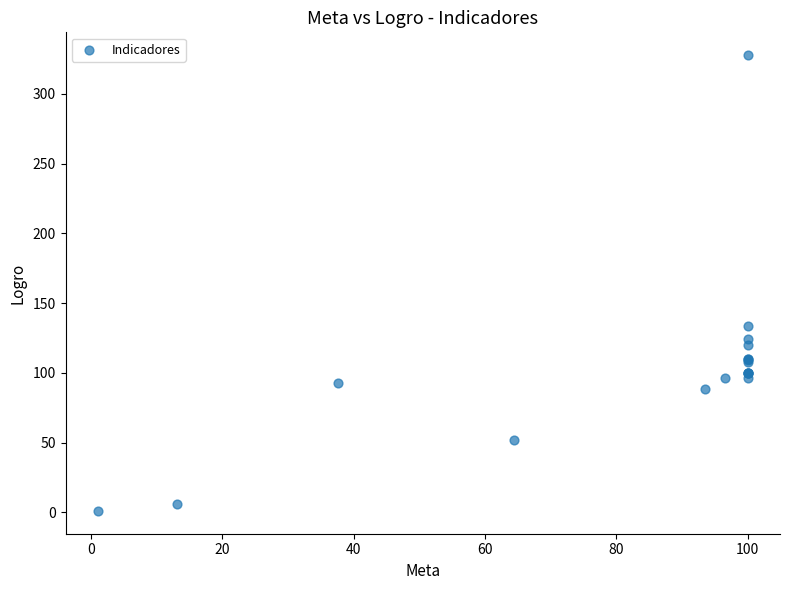

What Y value in the scatter plot is closest to 164?

133.3